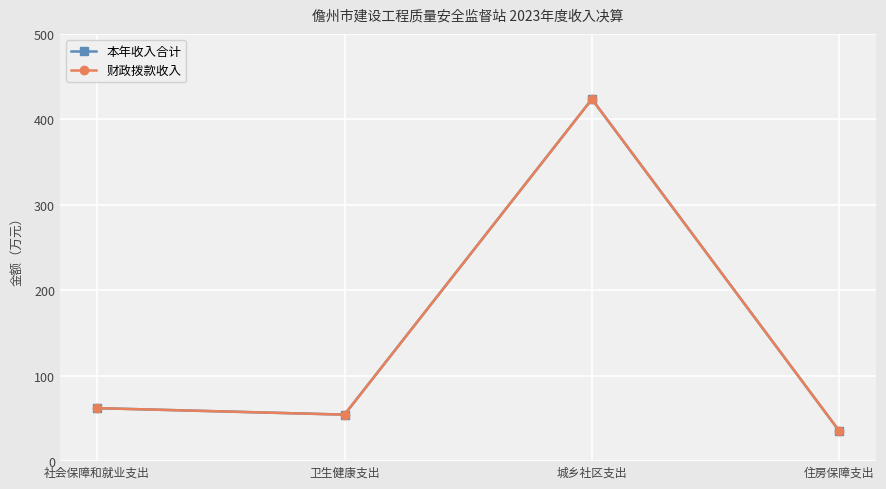

Does the chart have visible grid lines?

Yes